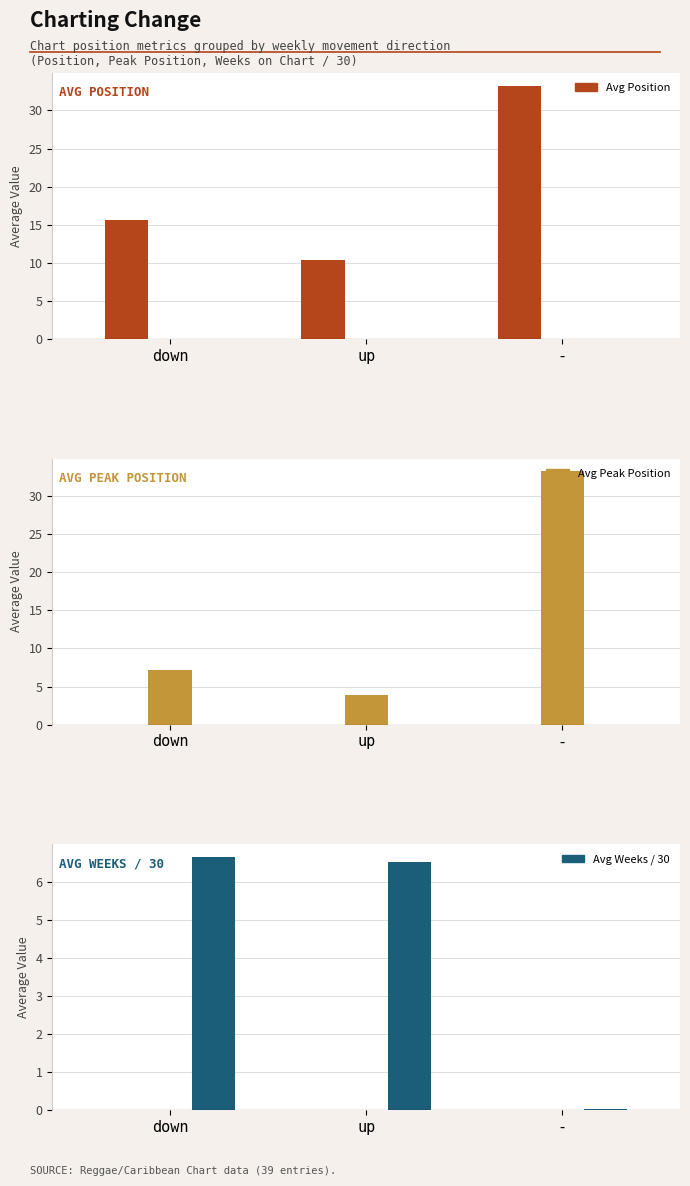

List the labels in order of Avg Peak Position value, largest first.

-, down, up